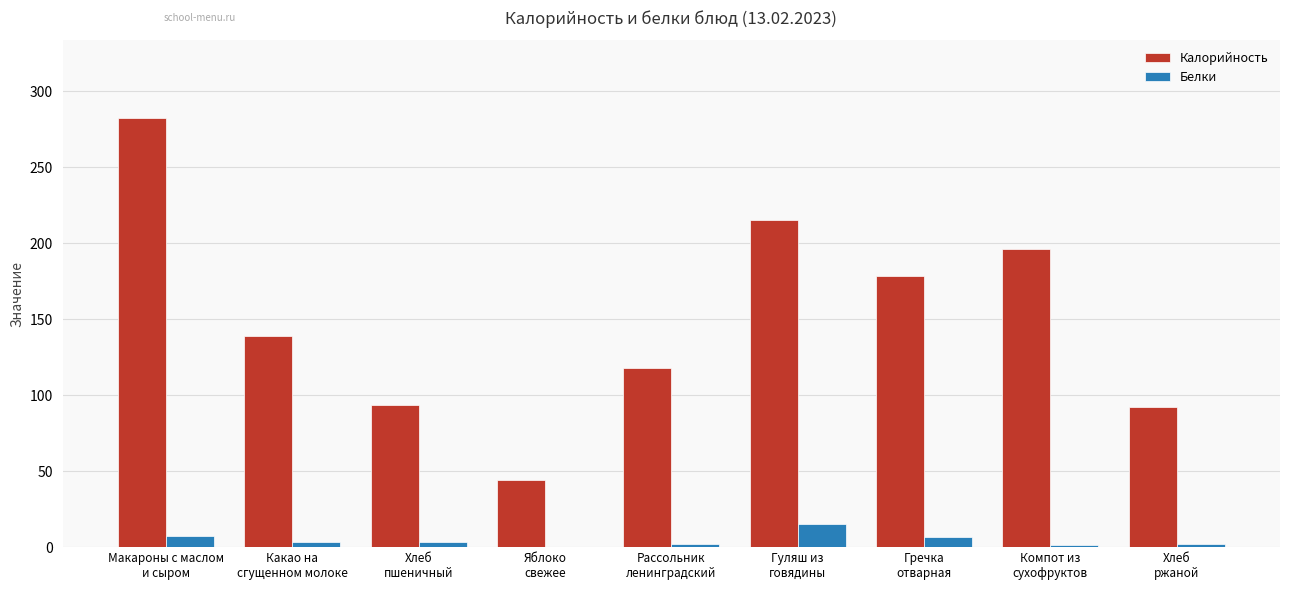

What is the total value across all series at Яблоко
свежее?

44.8